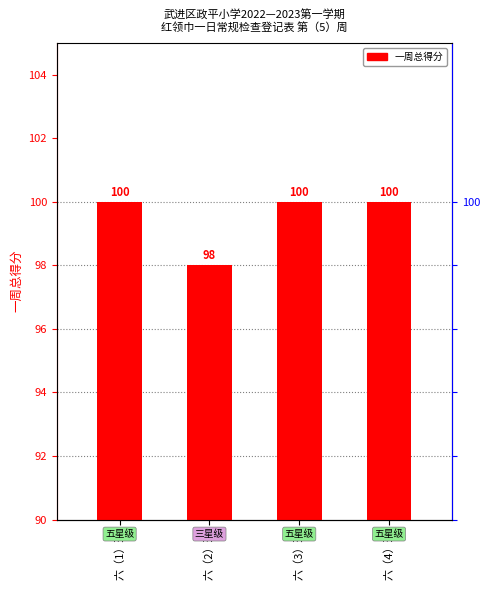

What is the ratio of the value at 六（4）班 to the value at 六（1）班?

1.0